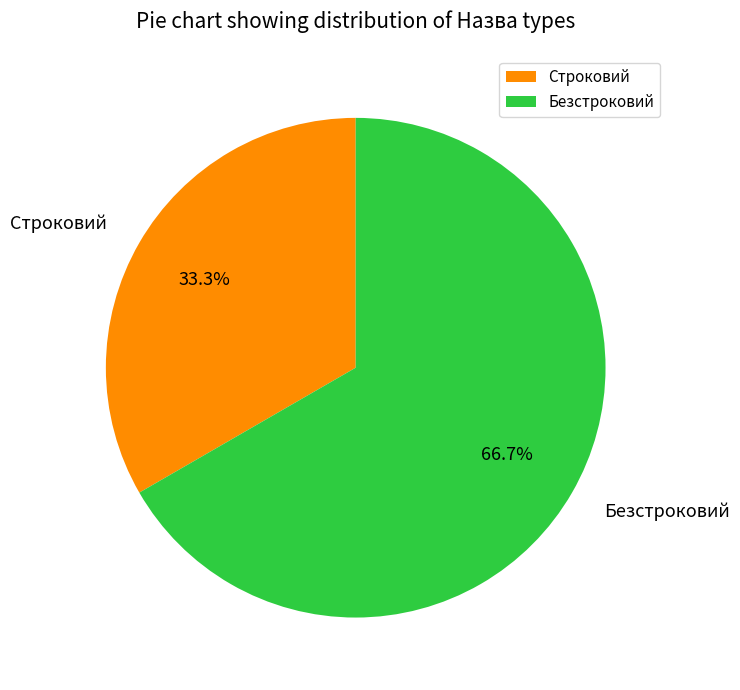

The Строковий slice represents 19% of the pie. True or false?

False